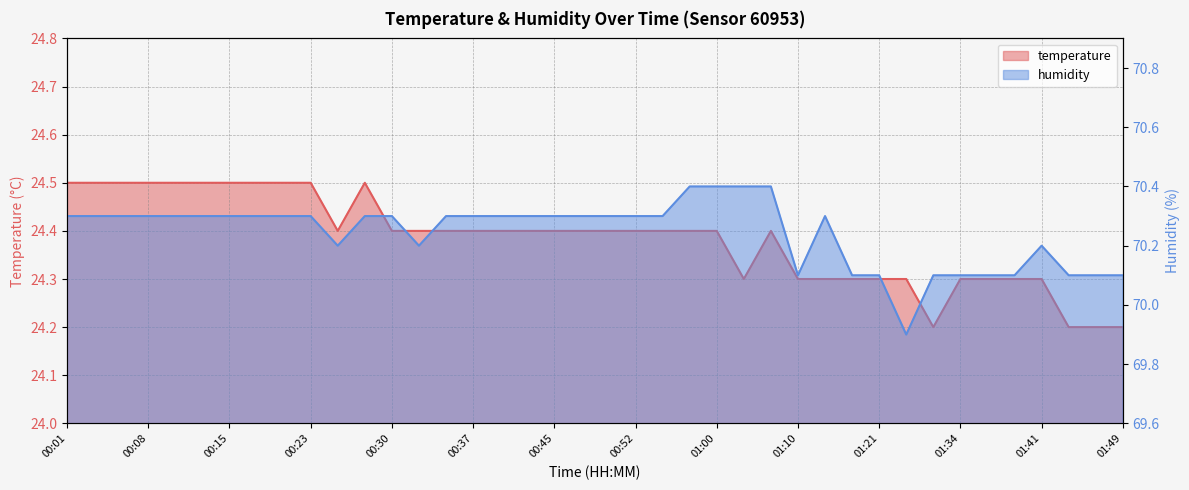

Reading left to right, what are all the values shown in this chart?

temperature: 24.5	24.5	24.5	24.5	24.5	24.5	24.5	24.5	24.5	24.5	24.4	24.5	24.4	24.4	24.4	24.4	24.4	24.4	24.4	24.4	24.4	24.4	24.4	24.4	24.4	24.3	24.4	24.3	24.3	24.3	24.3	24.3	24.2	24.3	24.3	24.3	24.3	24.2	24.2	24.2
humidity: 70.3	70.3	70.3	70.3	70.3	70.3	70.3	70.3	70.3	70.3	70.2	70.3	70.3	70.2	70.3	70.3	70.3	70.3	70.3	70.3	70.3	70.3	70.3	70.4	70.4	70.4	70.4	70.1	70.3	70.1	70.1	69.9	70.1	70.1	70.1	70.1	70.2	70.1	70.1	70.1